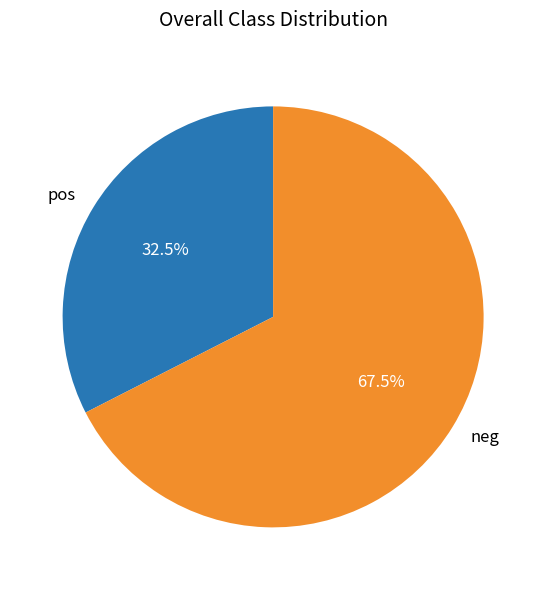

What is the majority slice?

neg